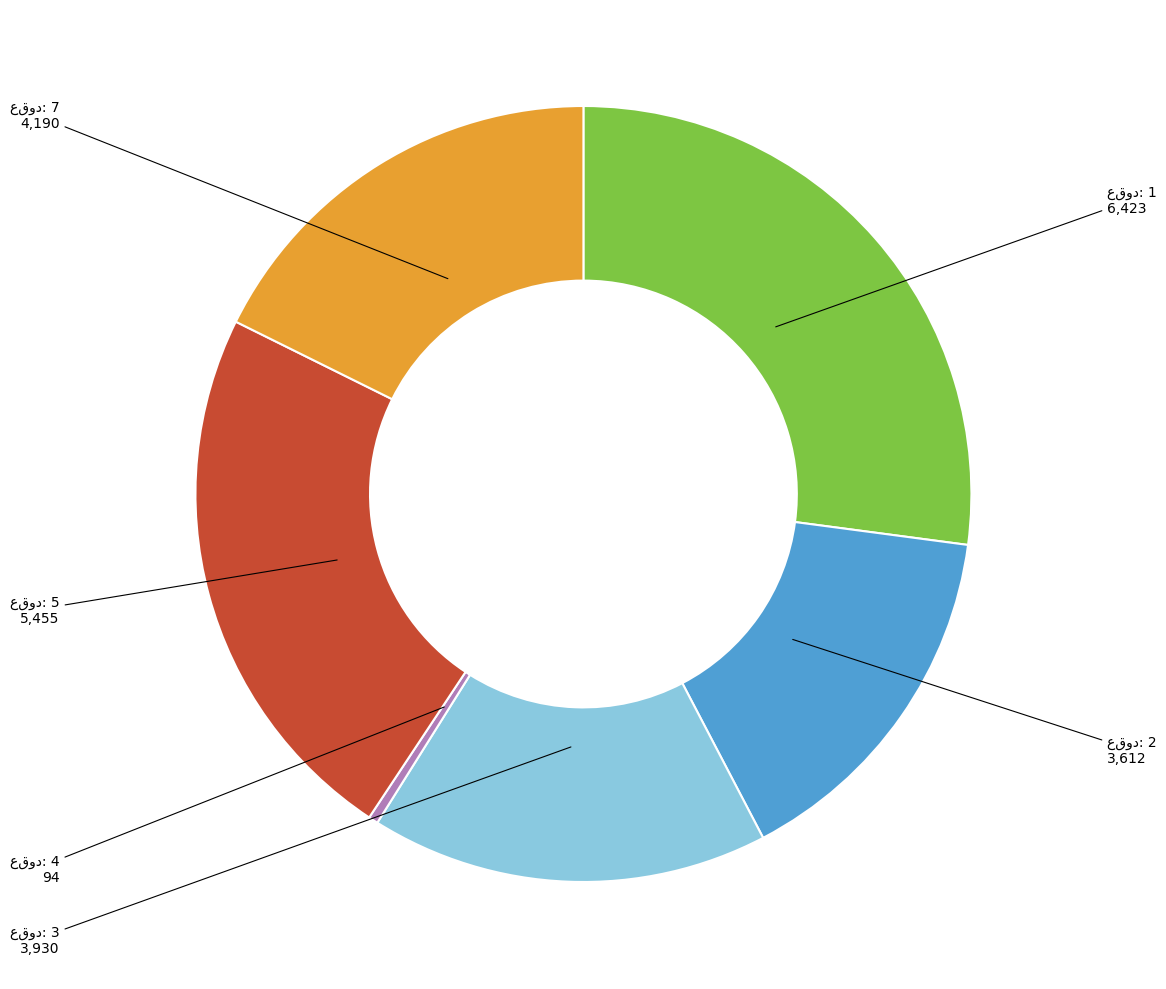

Does any single category account for the majority?

No